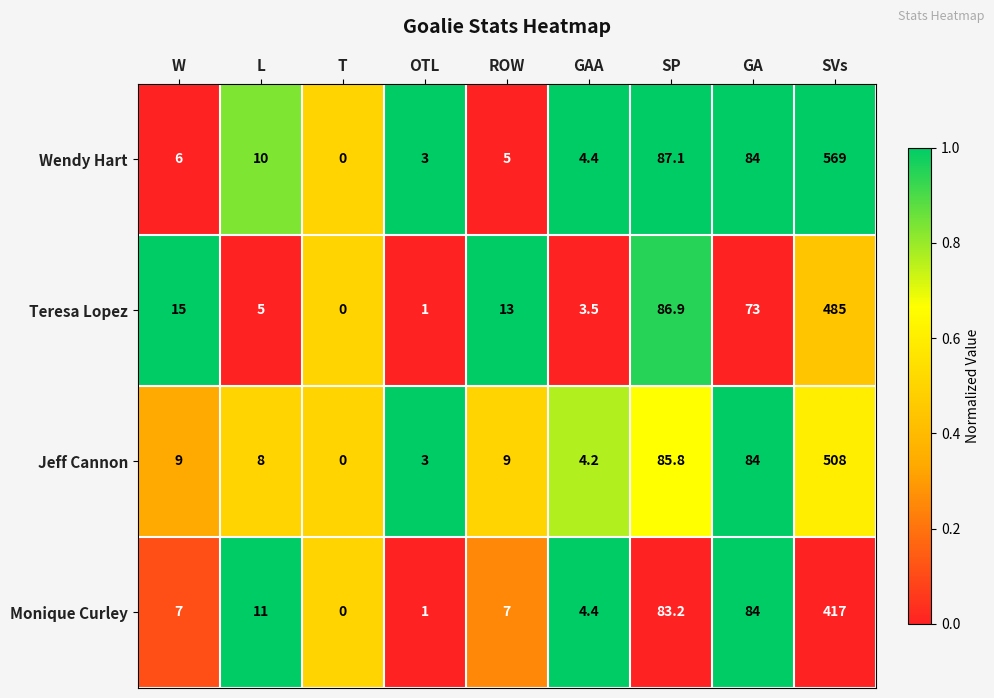

What is the total value across all series at ROW?

34.0